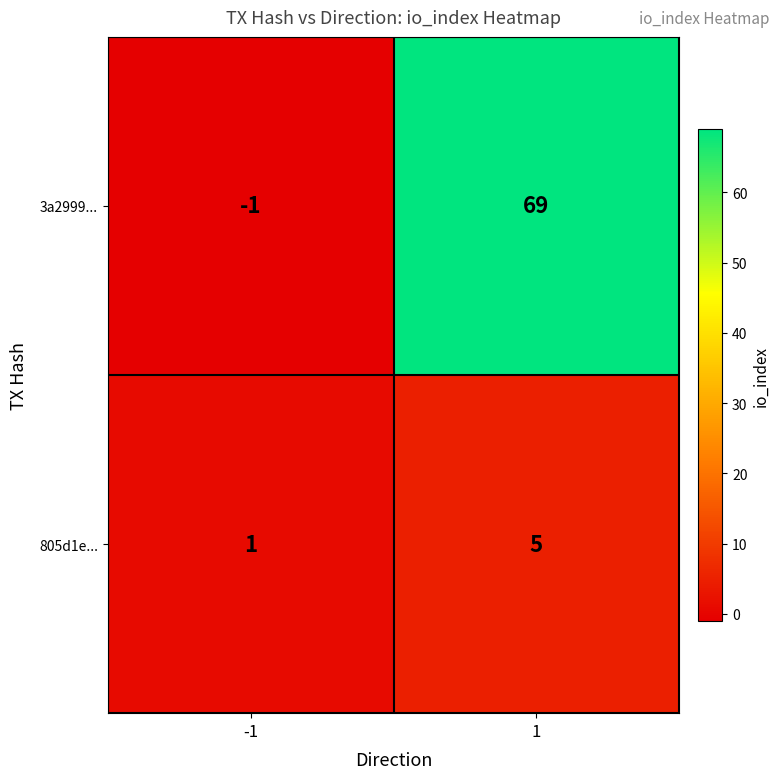

What is the highest value of the 805d1e... series?

5